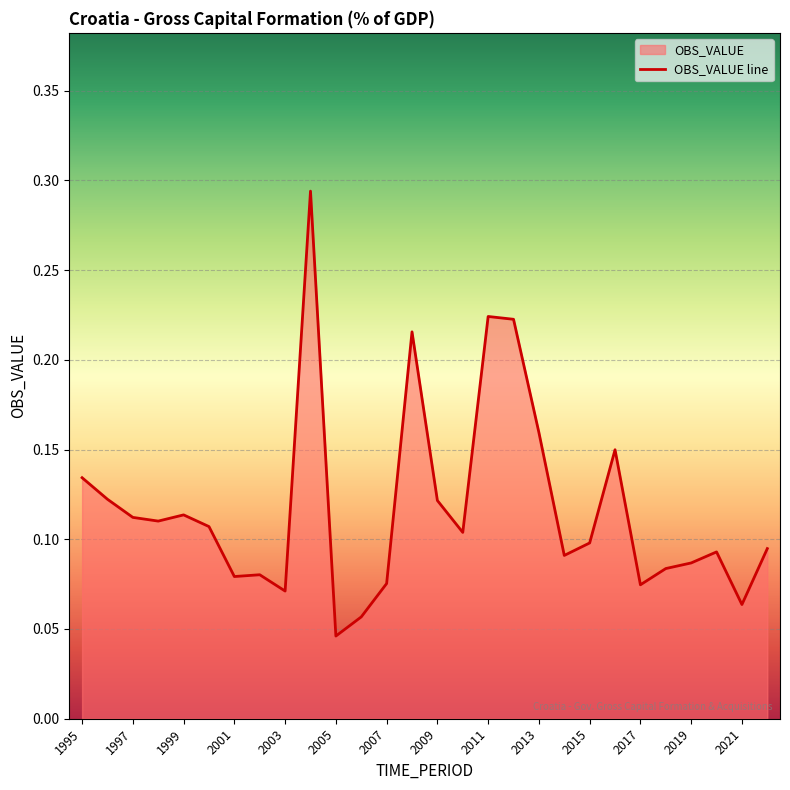

The value at 2015 is 0.1. True or false?

True